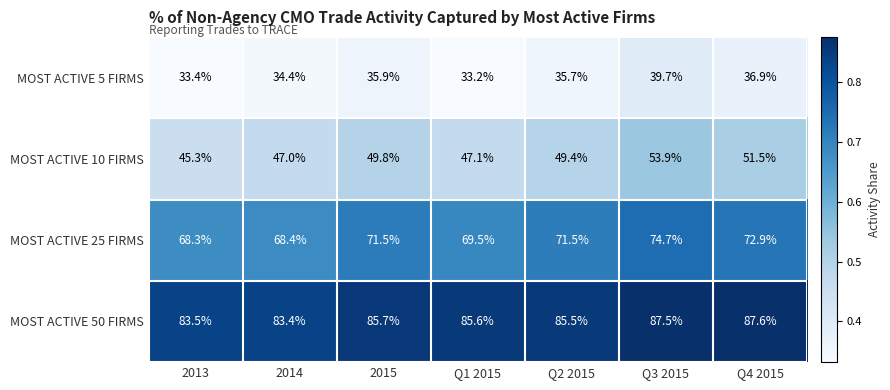

What is the difference between the MOST ACTIVE 50 FIRMS values at Q3 2015 and Q2 2015?

2.0